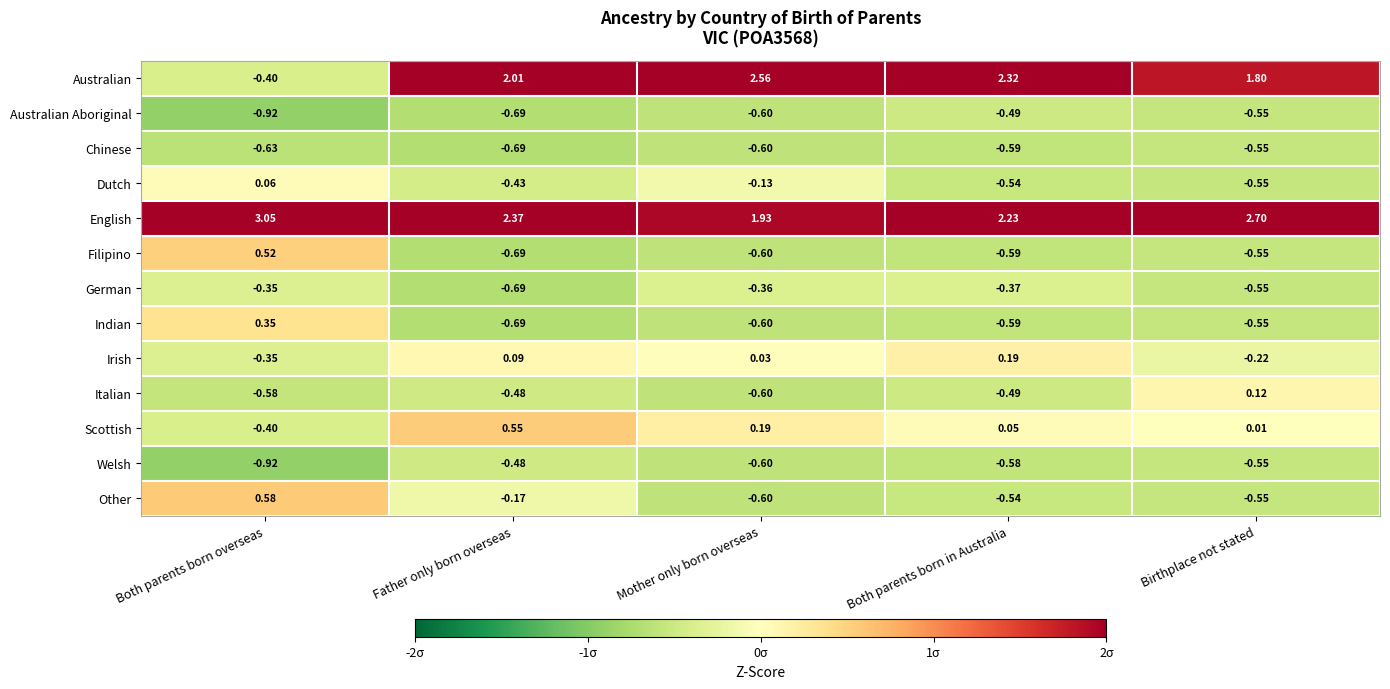

Which series changed the most between Both parents born overseas and Mother only born overseas?

Australian